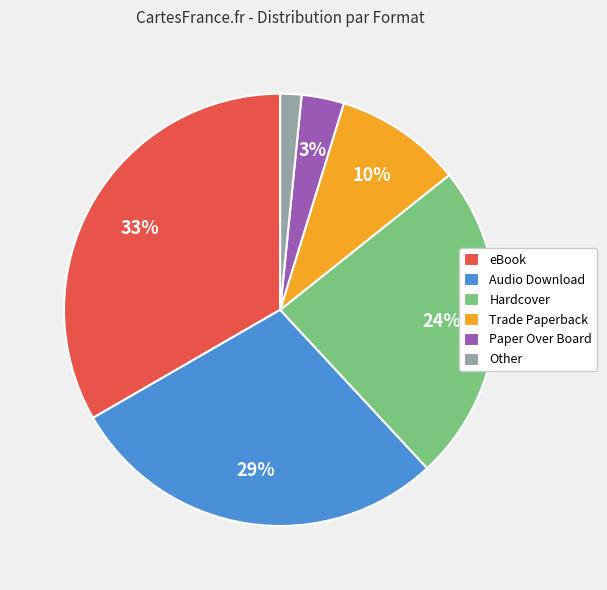

Which slice is the largest?

eBook